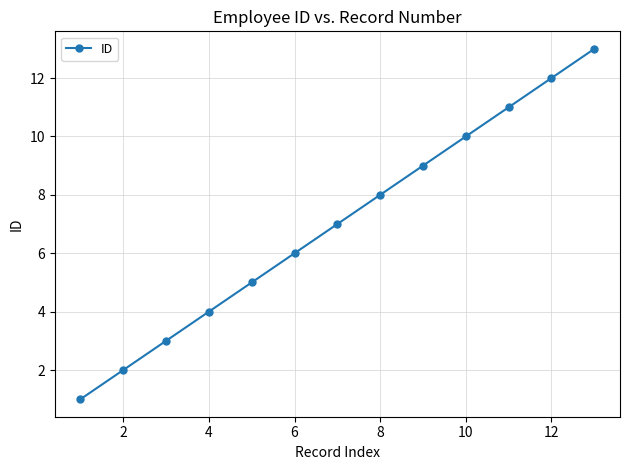

True or false: the data has more than 1 interior local peaks.

False